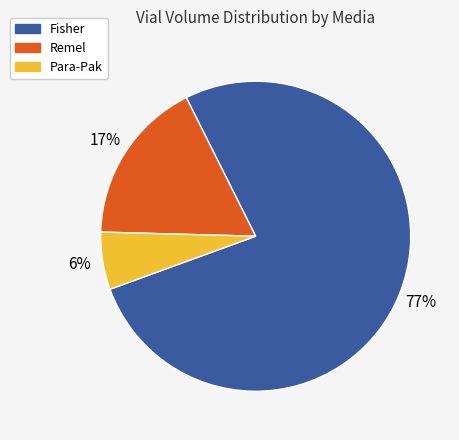

Does any single category account for the majority?

Yes